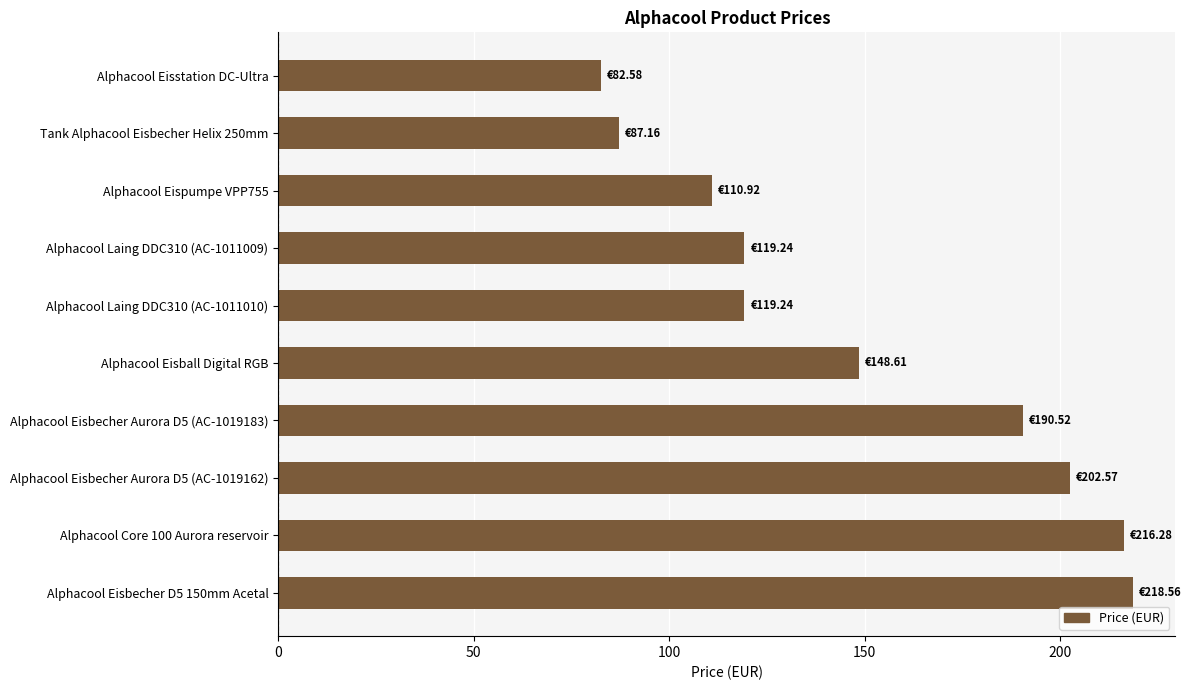

What is the difference between the values at Alphacool Eisbecher D5 150mm Acetal and Alphacool Eisstation DC-Ultra?

136.0